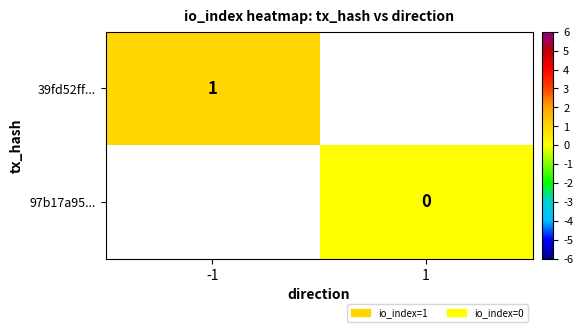

At which category does the chart reach its minimum across all series?

1